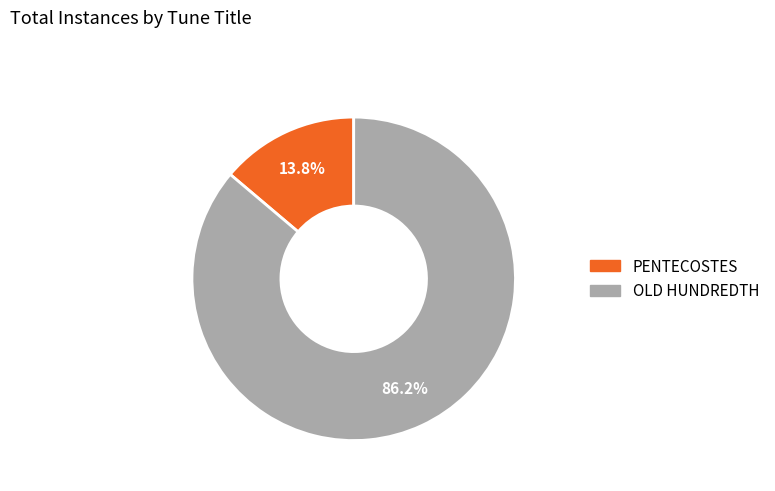

Which slice is the largest?

OLD HUNDREDTH